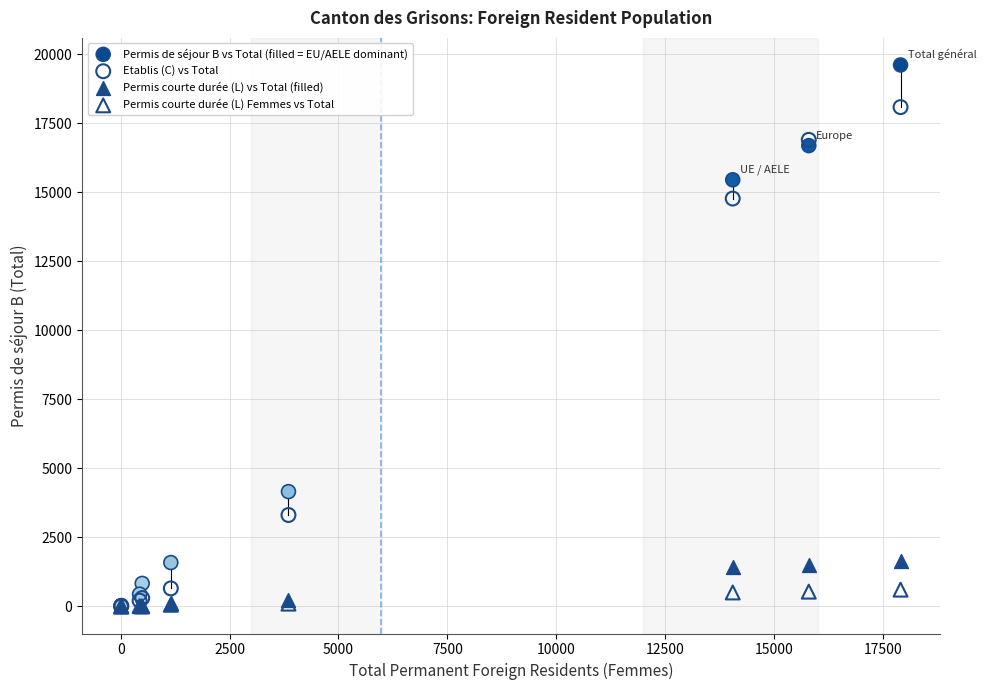

Across all series, what Y value is closest to 9805?

14773